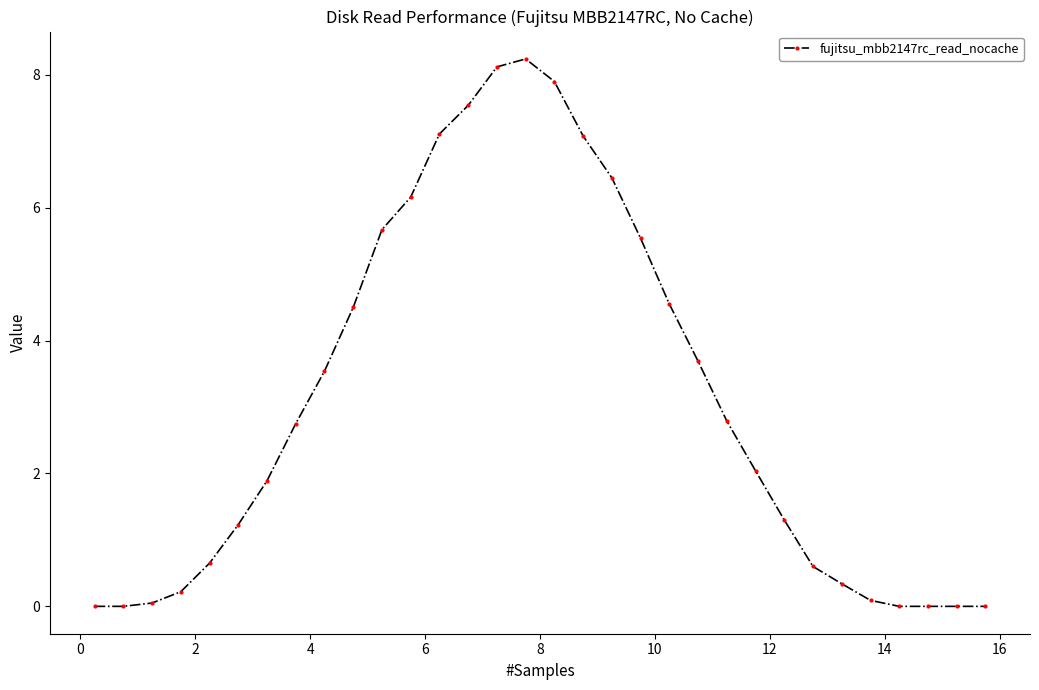

What is the value of the 23rd point from the left?

2.8